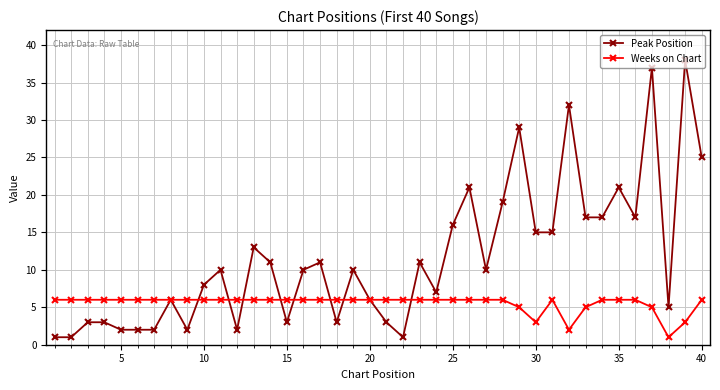

What is the maximum value shown in the chart?

38